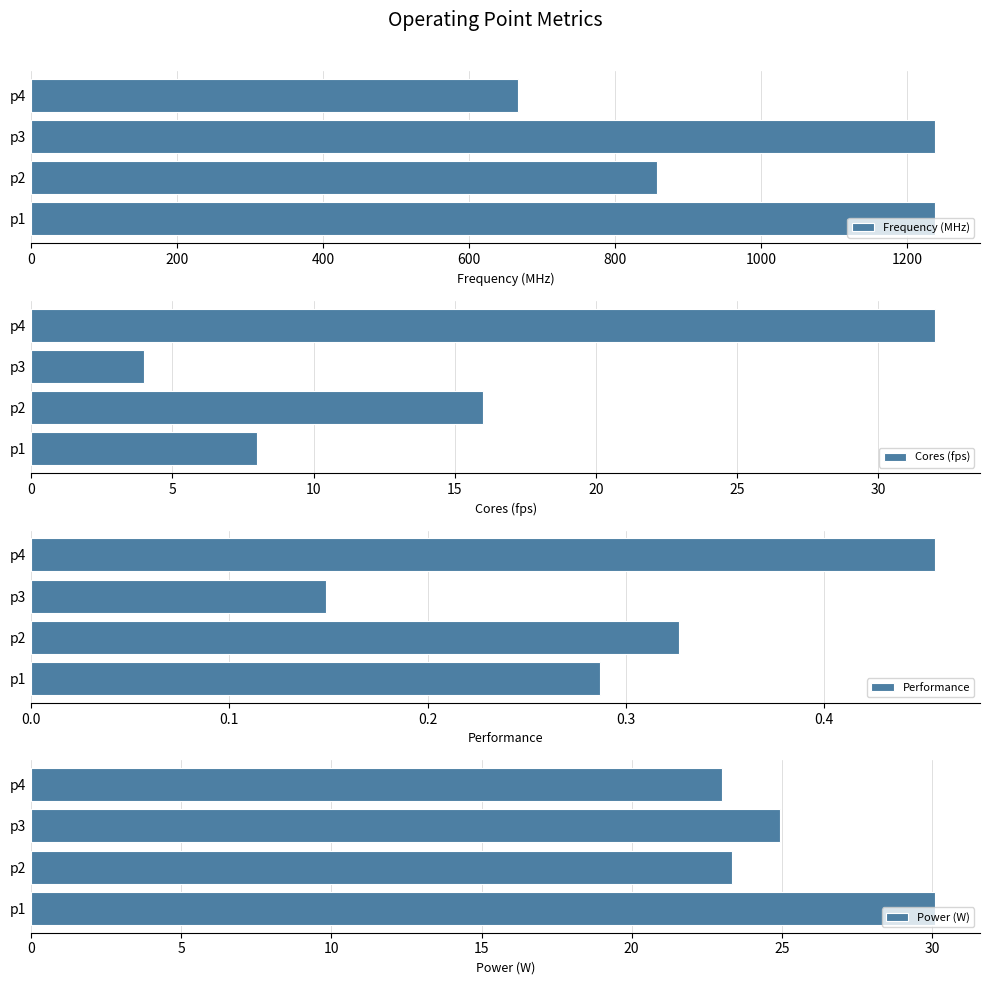

At which label is Frequency (MHz) closest to 952?

p2